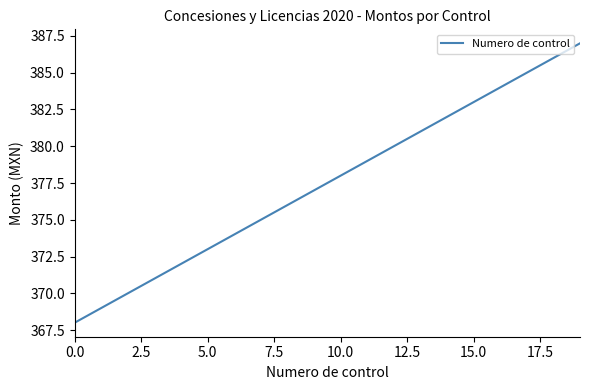

What is the minimum value shown in the chart?

368